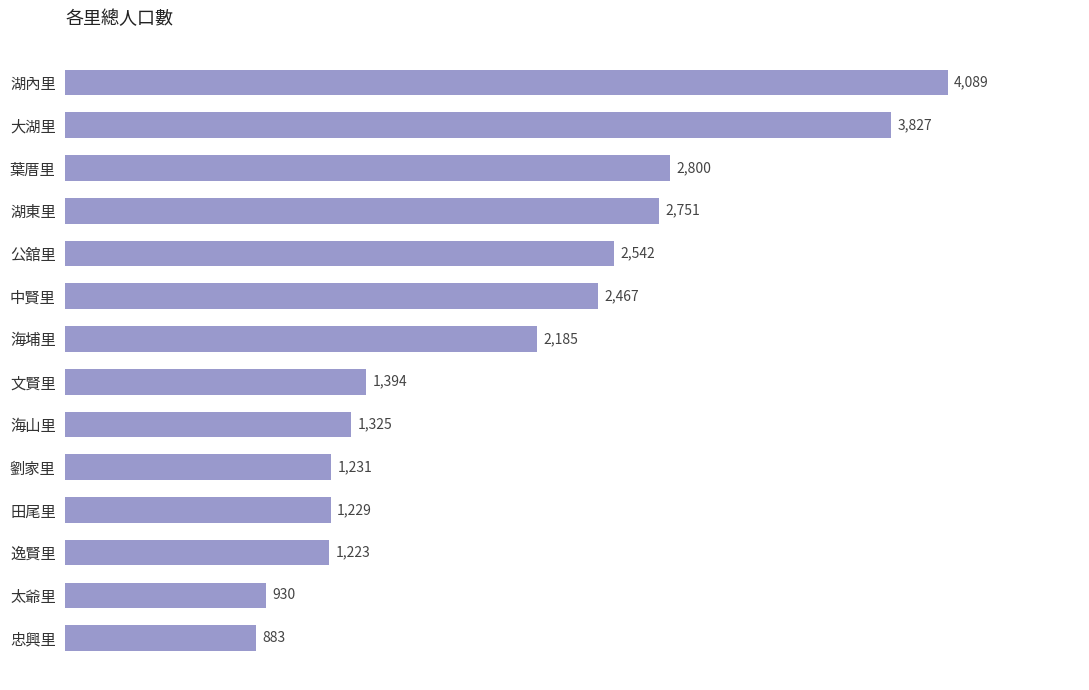

Which label corresponds to the smallest value in the chart?

忠興里